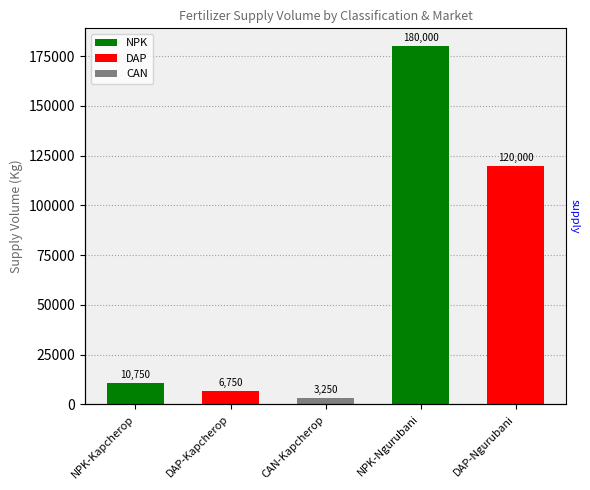

What is the label of the 1st bar from the left?

NPK-Kapcherop